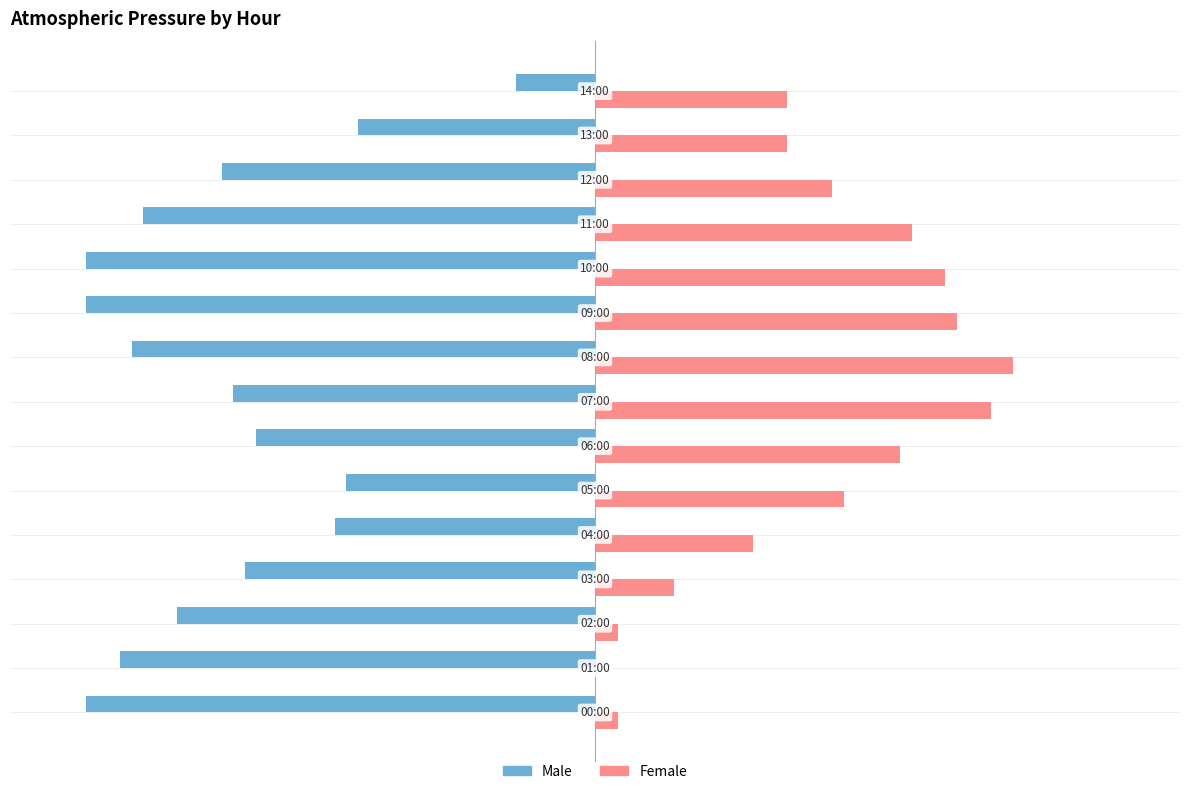

Reading left to right, what are all the values shown in this chart?

Male: -100.0	-93.3	-82.2	-68.9	-51.1	-48.9	-66.7	-71.1	-91.1	-100.0	-100.0	-88.9	-73.3	-46.7	-15.6
Female: 4.4	0.0	4.4	15.6	31.1	48.9	60.0	77.8	82.2	71.1	68.9	62.2	46.7	37.8	37.8